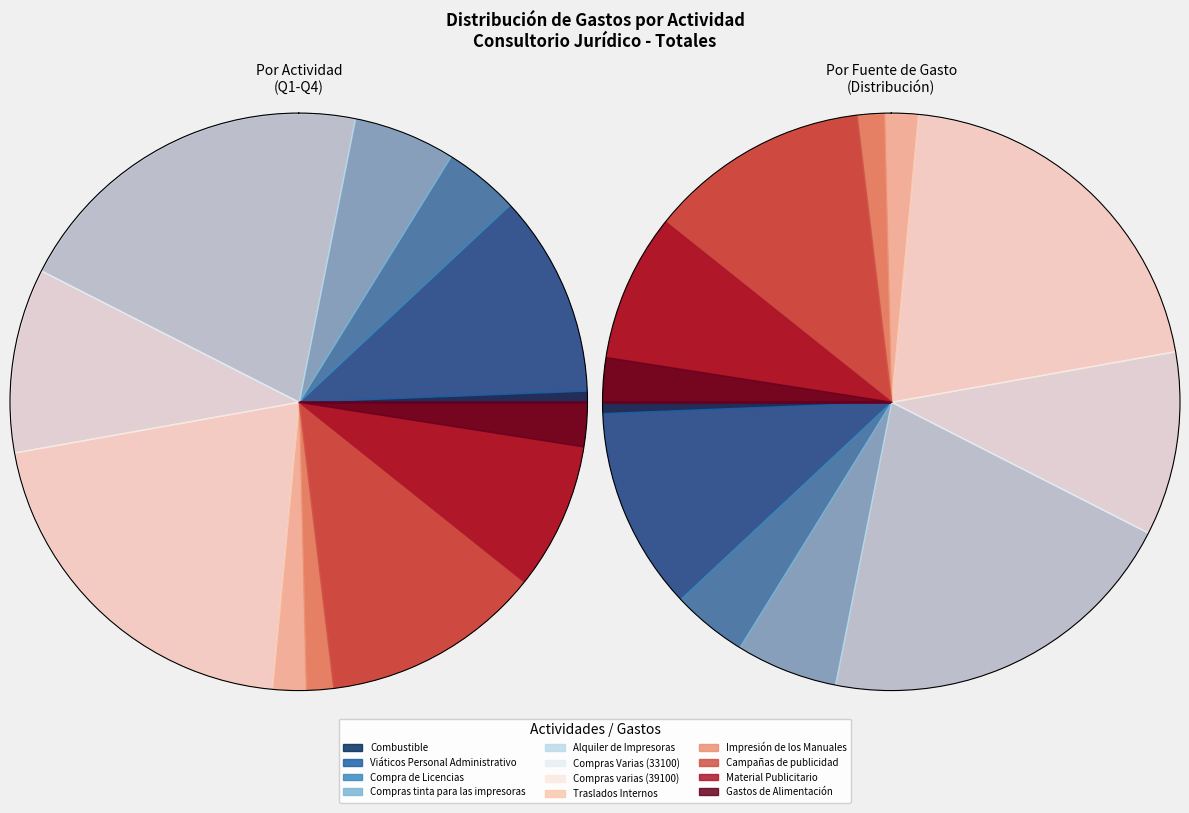

Between Compras Varias (33100) and Viáticos Personal Administrativo, which is larger?

Viáticos Personal Administrativo